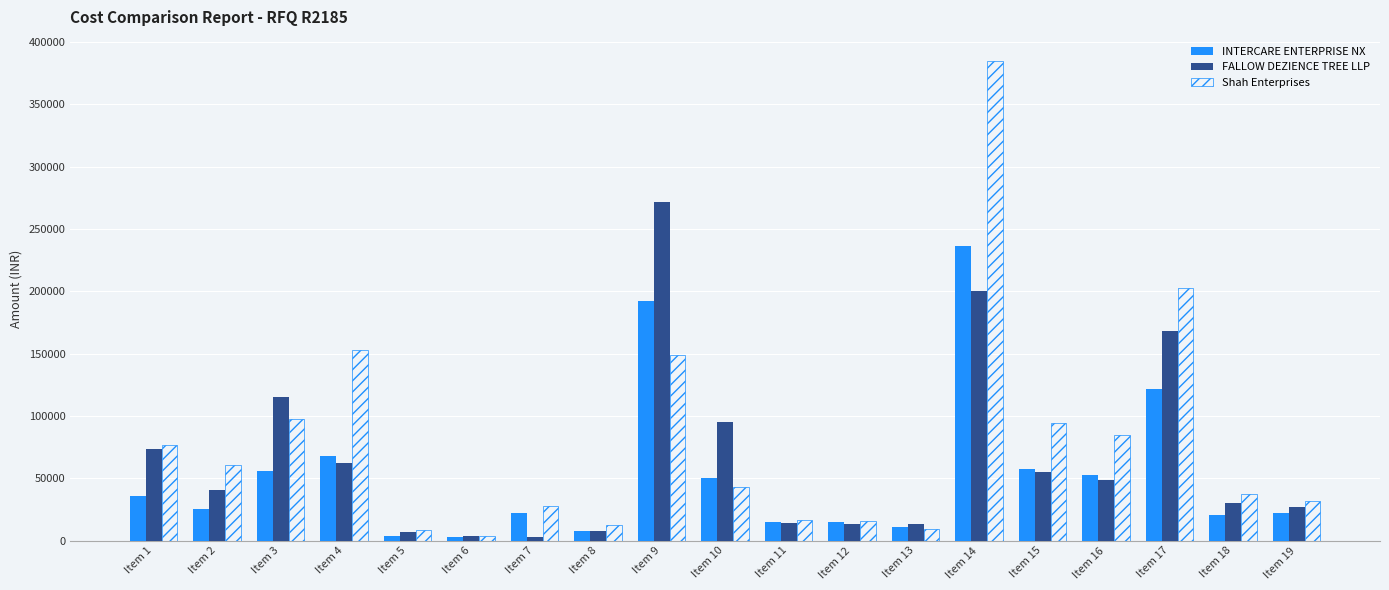

Rank the series at Item 17 from highest to lowest value.

Shah Enterprises, FALLOW DEZIENCE TREE LLP, INTERCARE ENTERPRISE NX